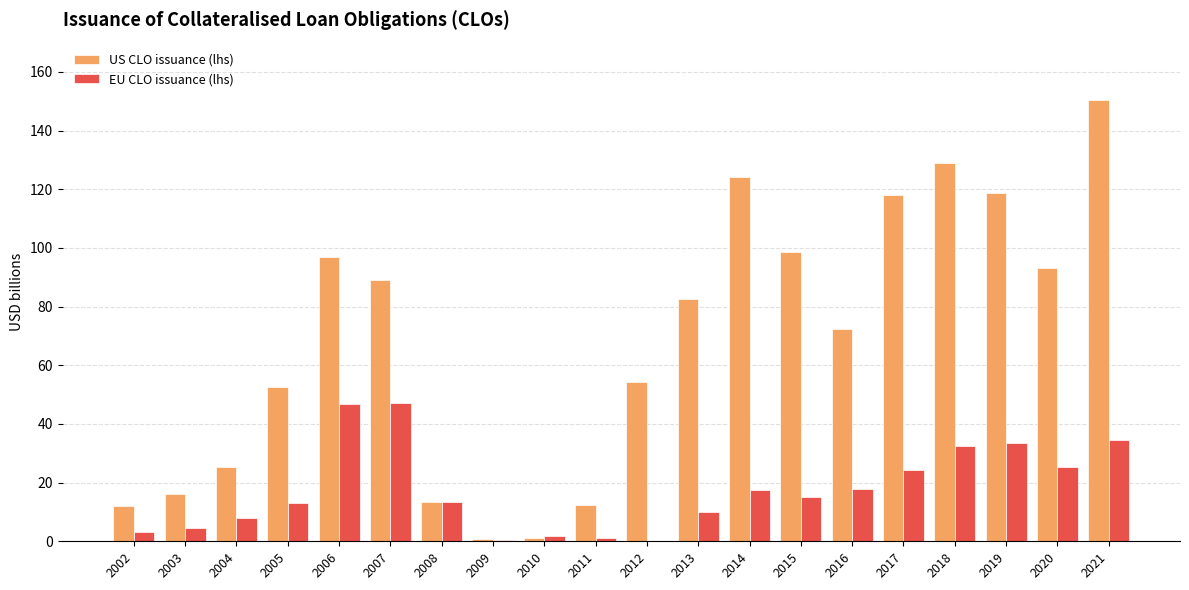

Which series has the widest spread of values?

US CLO issuance (lhs)